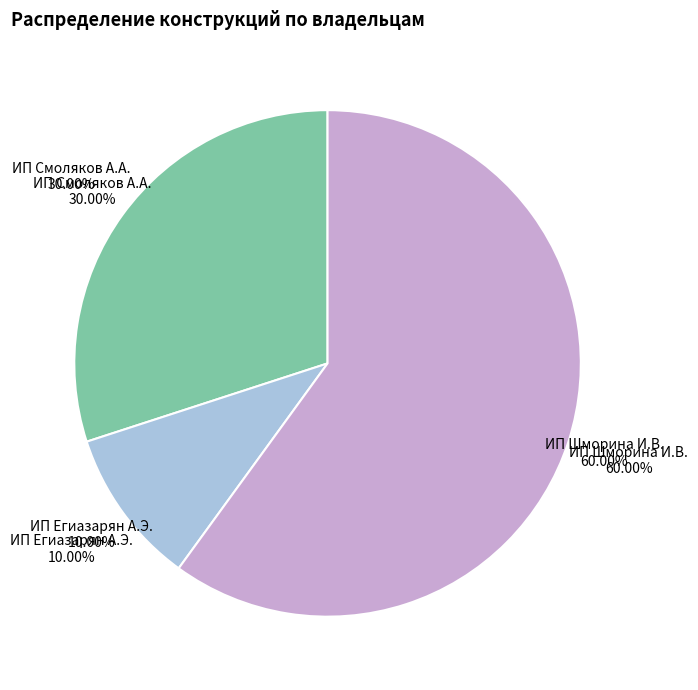

Between ИП Егиазарян Армен Эдики and ИП Смоляков Андрей Александрович, which is larger?

ИП Смоляков Андрей Александрович